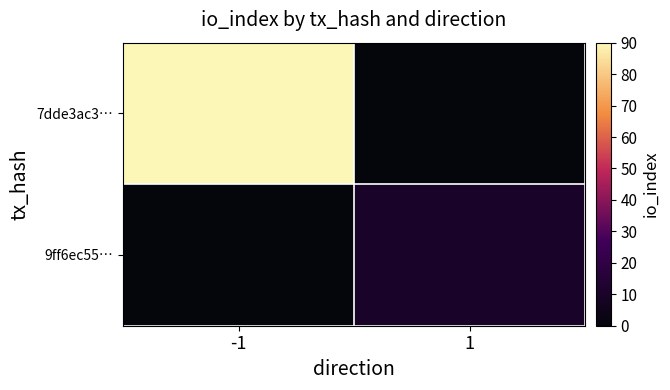

Reading right to left, extract all data points from this chart.

7dde3ac3…: 1=0	-1=90
9ff6ec55…: 1=10	-1=0